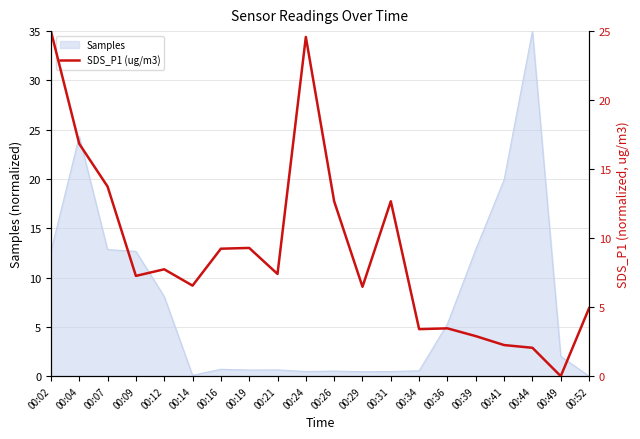

At which category does the data reach its first local peak?

00:12